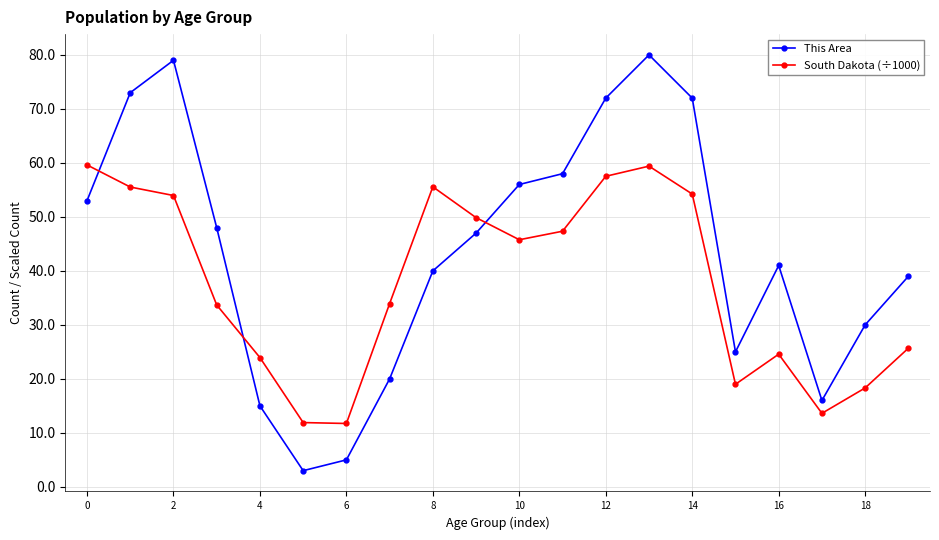

True or false: This Area and South Dakota (÷1000) intersect in this chart.

True